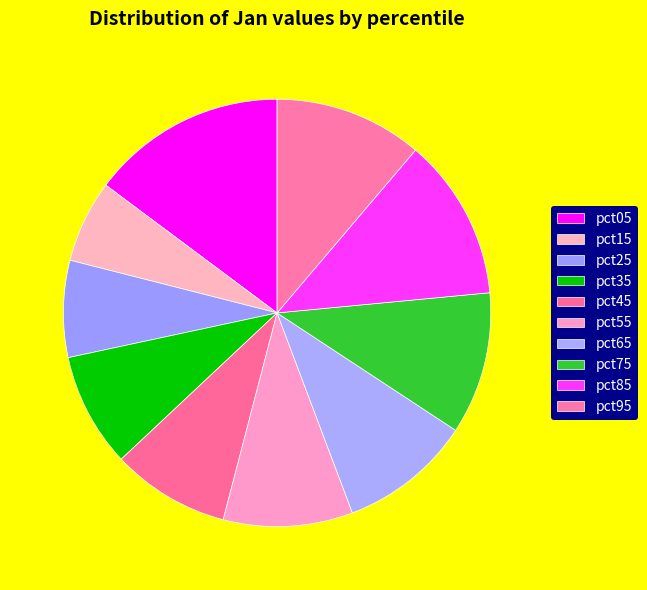

Count the number of slices in the pie.

10